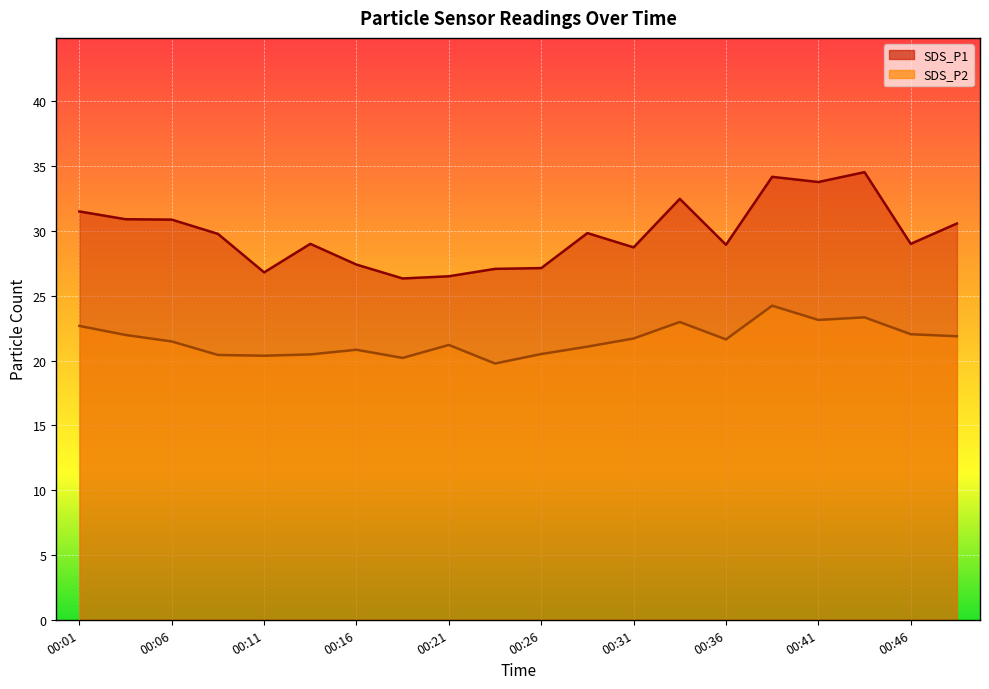

True or false: SDS_P2 and SDS_P1 cross at least once.

False